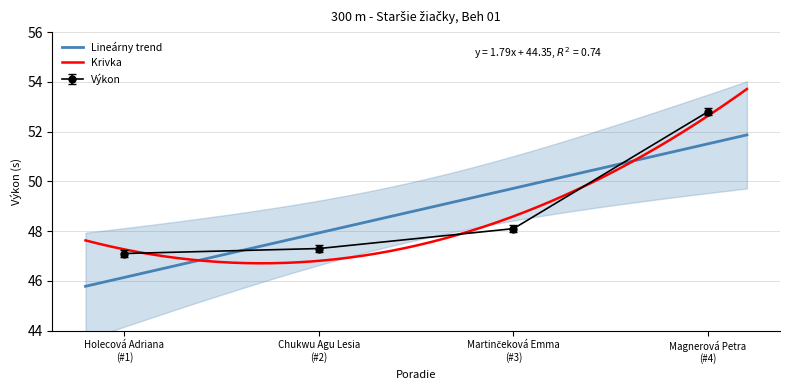

How many values are below 48?

2